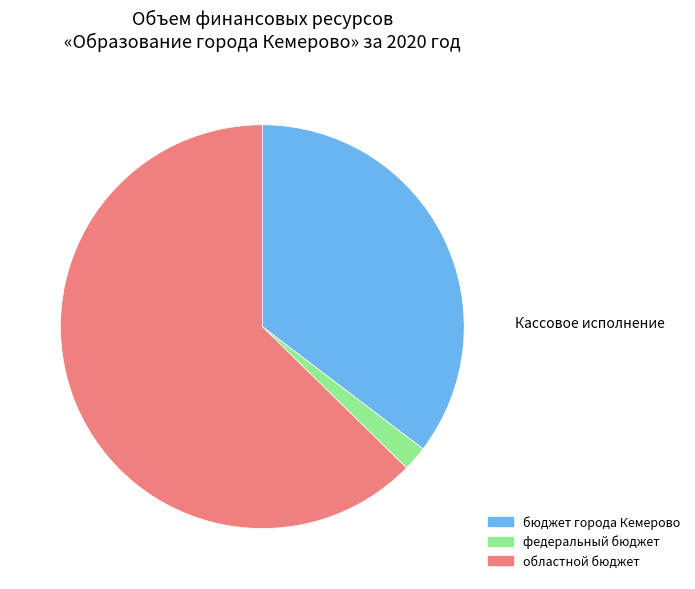

Is the sum of бюджет города Кемерово and федеральный бюджет greater than half?

No